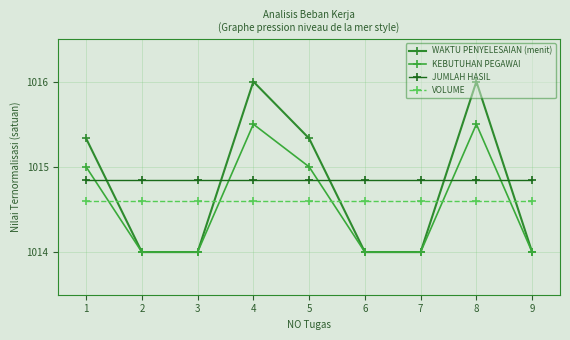

At 3, list the series in order from largest to smallest.

JUMLAH HASIL, VOLUME, WAKTU PENYELESAIAN (menit), KEBUTUHAN PEGAWAI